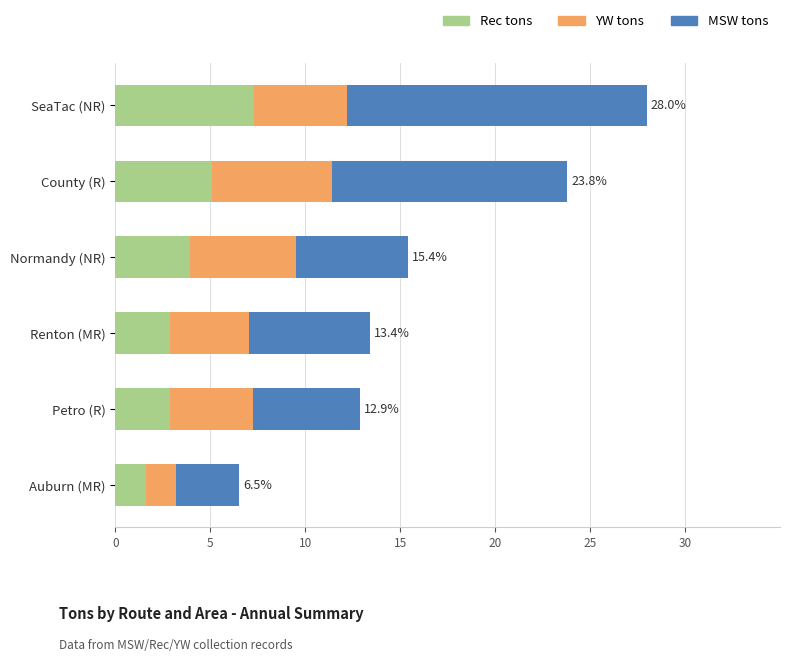

Which category has the lowest value in the Rec tons series?

Auburn (MR)